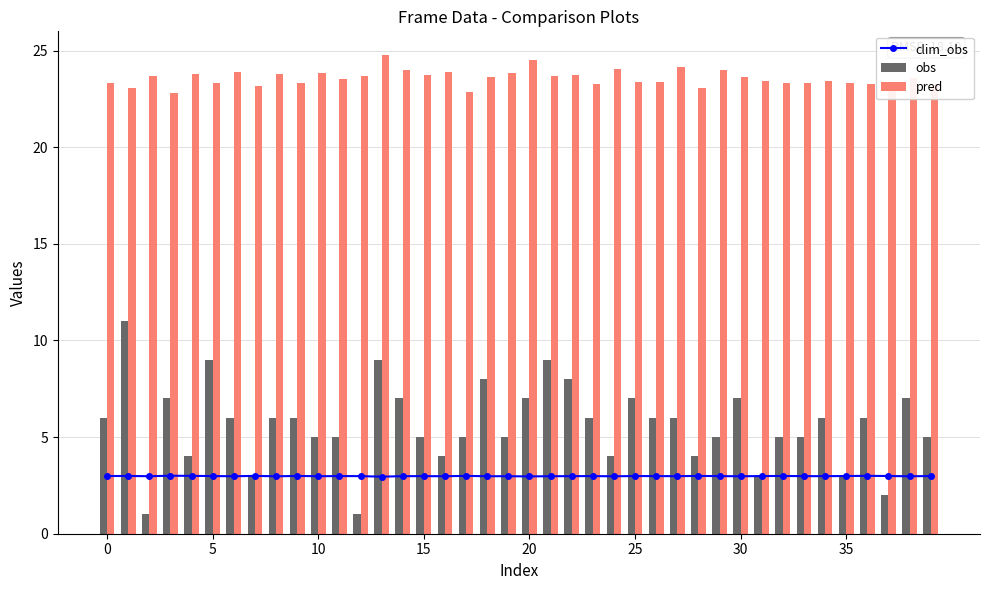

What is the difference between the second highest and second lowest values in the obs series?

8.0